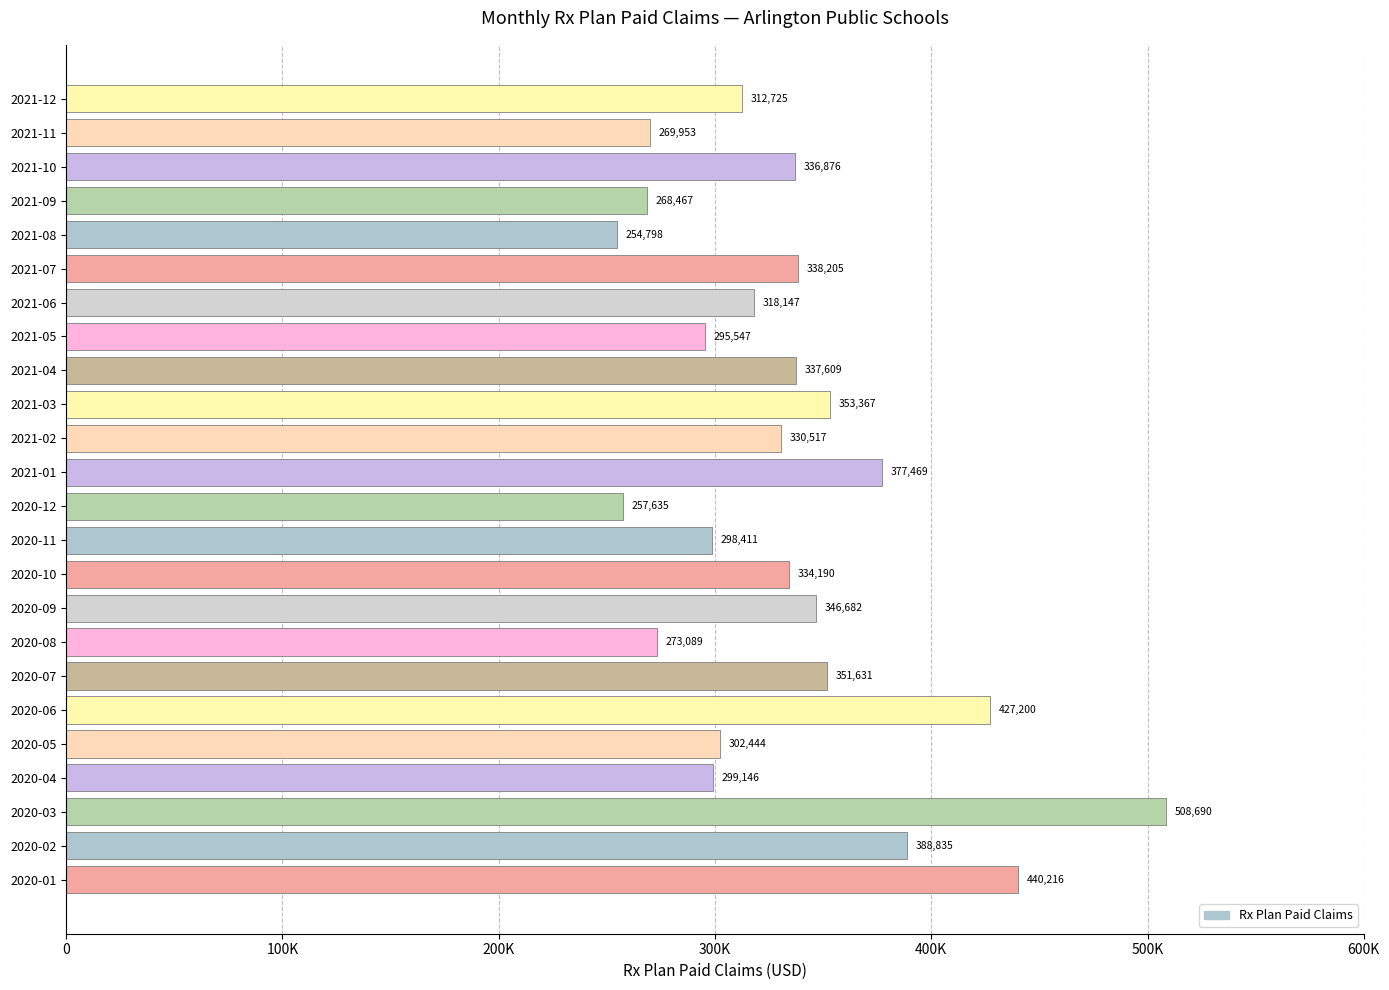

What is the smallest value displayed?

254798.1